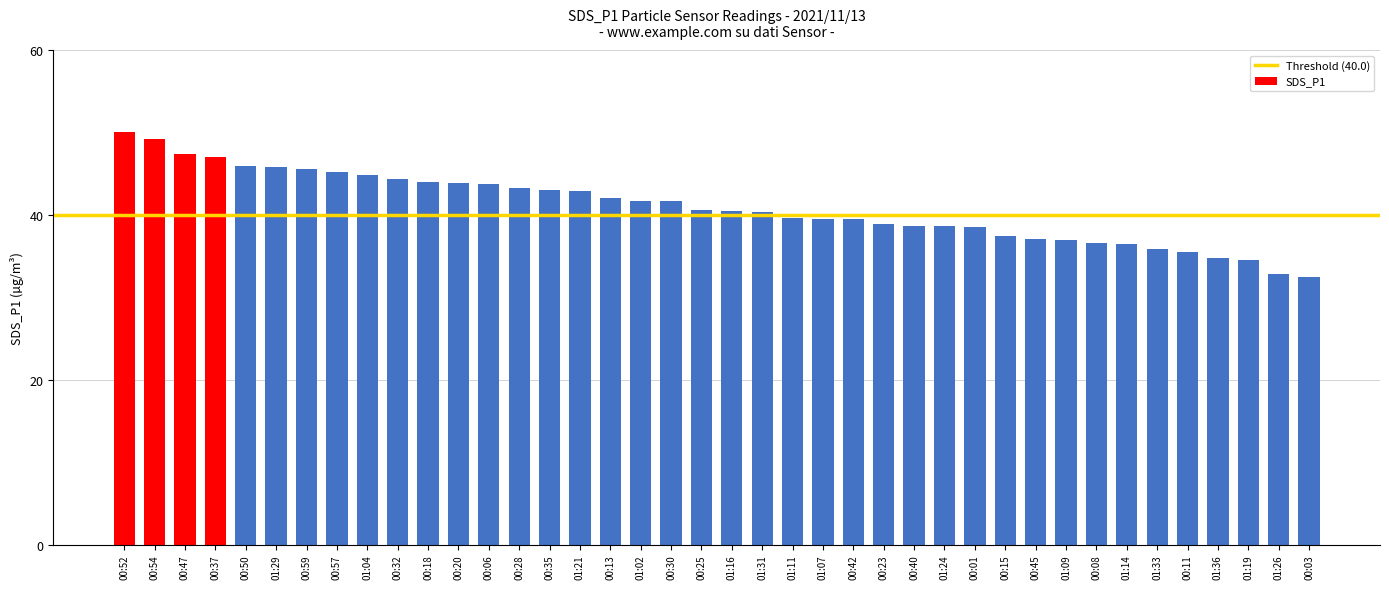

How many data points are less than 40?

18